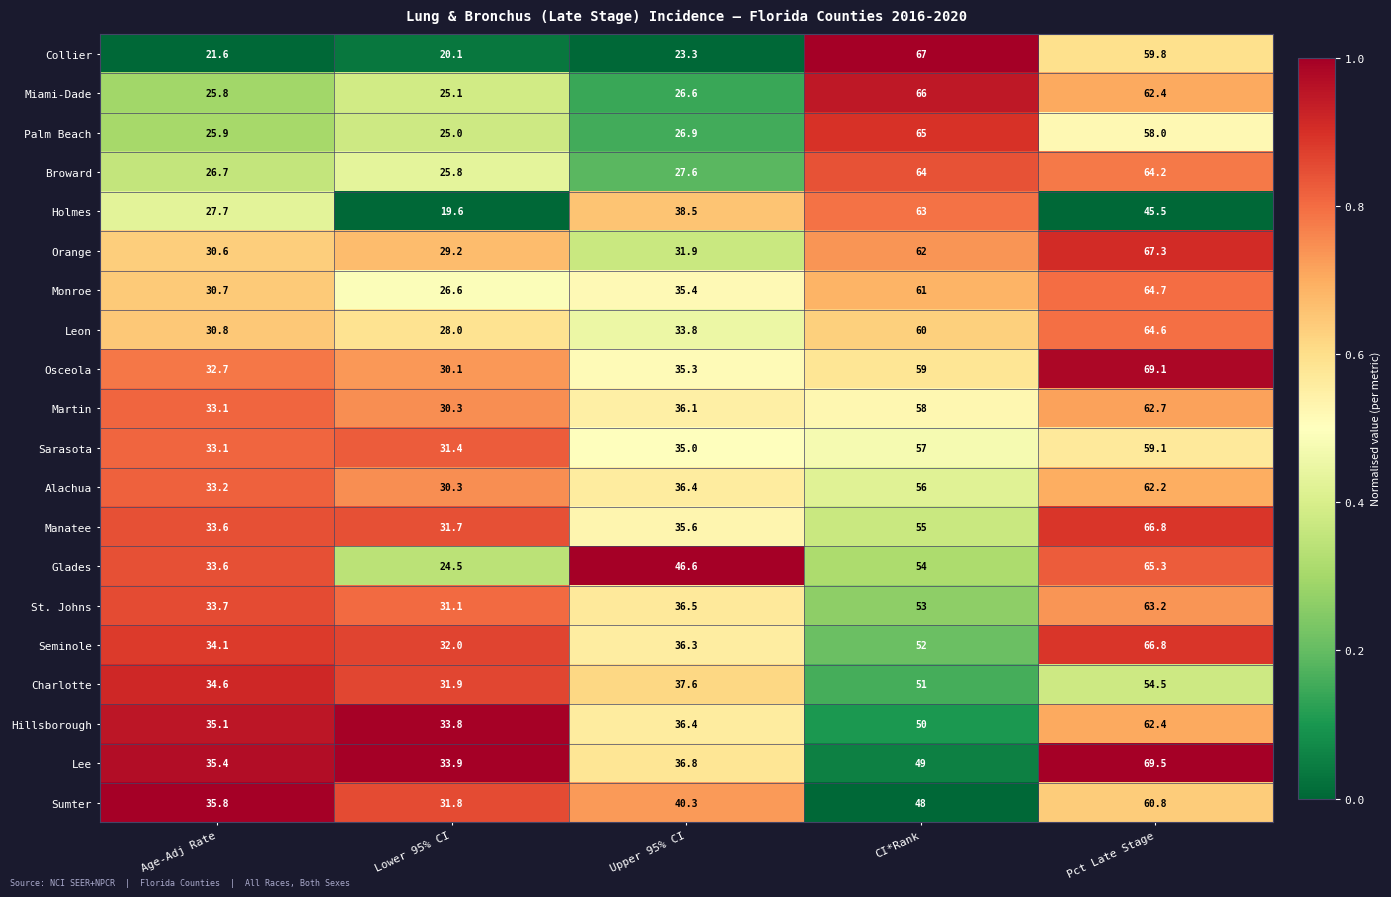

What is the approximate value of Manatee at Upper 95% CI?

35.6